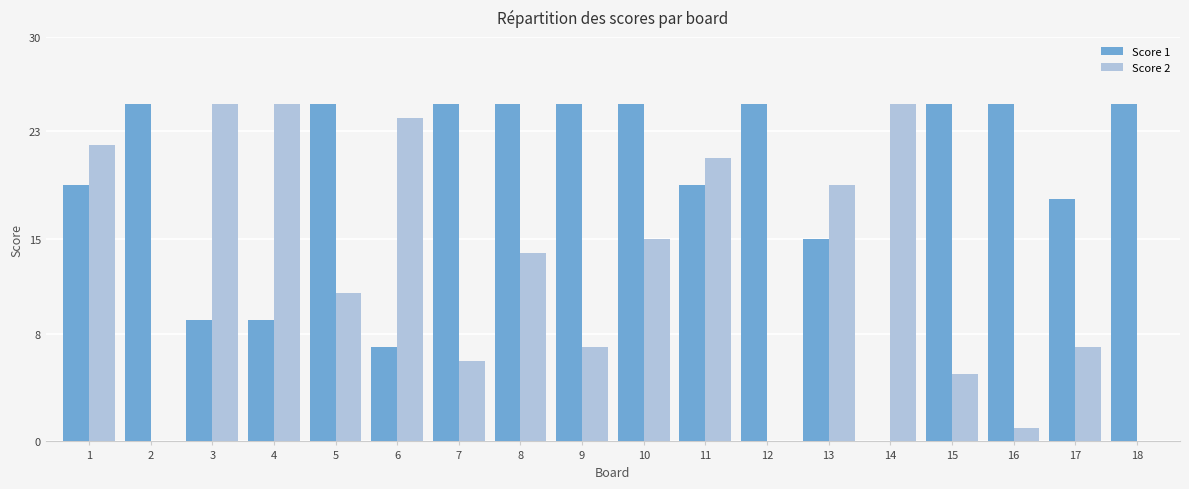

What is the sum of all Score 2 values?

227